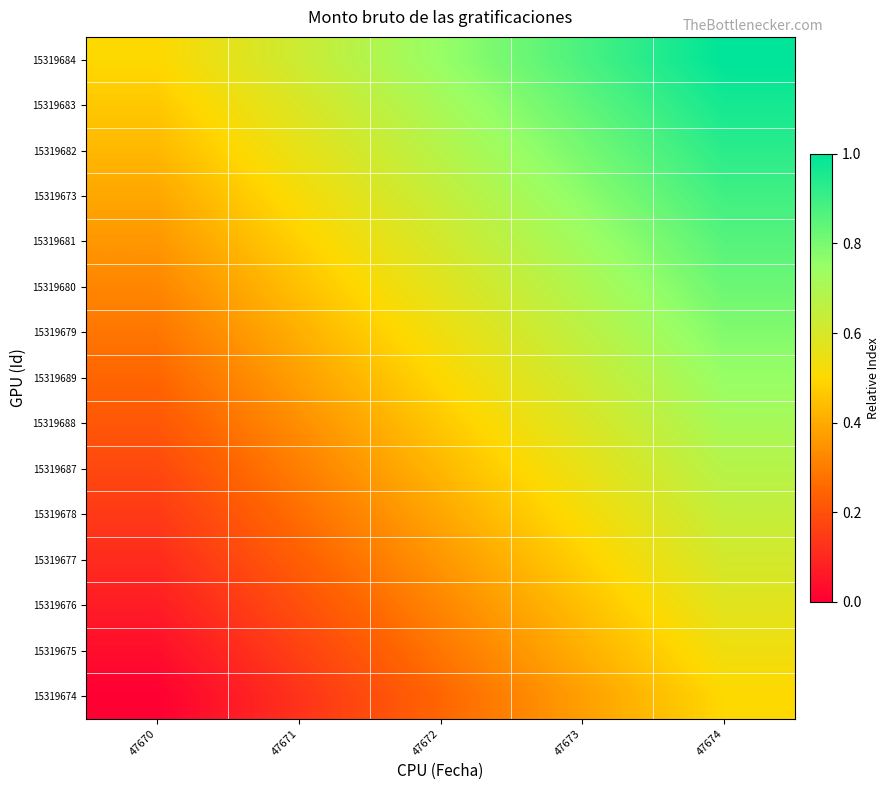

Reading left to right, transcribe all the data shown in this chart.

15319684: 47670=0.5	47671=0.6	47672=0.8	47673=0.9	47674=1.0
15319683: 47670=0.5	47671=0.6	47672=0.7	47673=0.8	47674=1.0
15319682: 47670=0.4	47671=0.6	47672=0.7	47673=0.8	47674=0.9
15319673: 47670=0.4	47671=0.5	47672=0.6	47673=0.8	47674=0.9
15319681: 47670=0.4	47671=0.5	47672=0.6	47673=0.7	47674=0.9
15319680: 47670=0.3	47671=0.4	47672=0.6	47673=0.7	47674=0.8
15319679: 47670=0.3	47671=0.4	47672=0.5	47673=0.7	47674=0.8
15319689: 47670=0.2	47671=0.4	47672=0.5	47673=0.6	47674=0.8
15319688: 47670=0.2	47671=0.3	47672=0.5	47673=0.6	47674=0.7
15319687: 47670=0.2	47671=0.3	47672=0.4	47673=0.6	47674=0.7
15319678: 47670=0.1	47671=0.3	47672=0.4	47673=0.5	47674=0.6
15319677: 47670=0.1	47671=0.2	47672=0.4	47673=0.5	47674=0.6
15319676: 47670=0.1	47671=0.2	47672=0.3	47673=0.4	47674=0.6
15319675: 47670=0.0	47671=0.2	47672=0.3	47673=0.4	47674=0.5
15319674: 47670=0.0	47671=0.1	47672=0.2	47673=0.4	47674=0.5